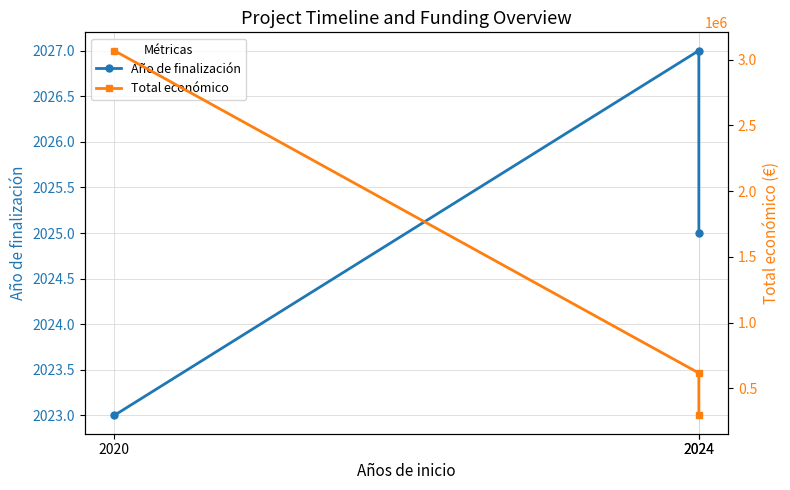

What is the value of the Total económico point at the 2nd from the left?

615375